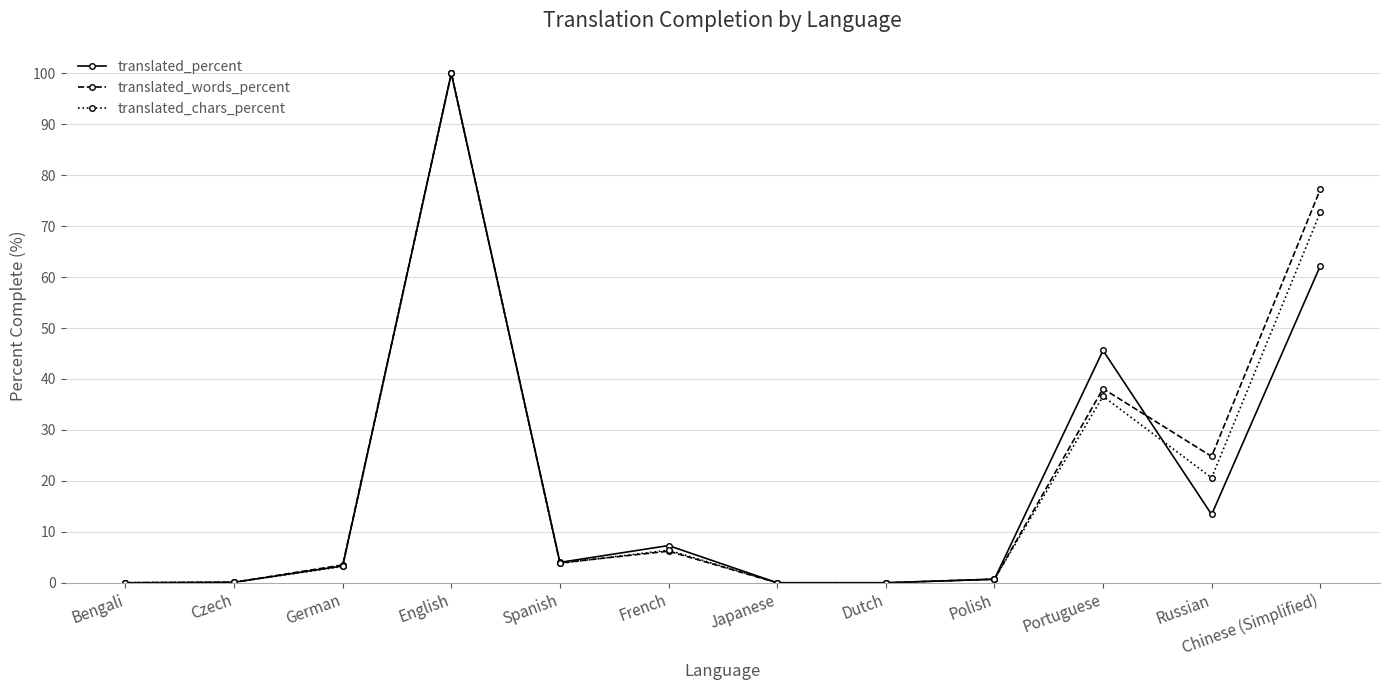

What are all the series names shown in the legend?

translated_percent, translated_words_percent, translated_chars_percent